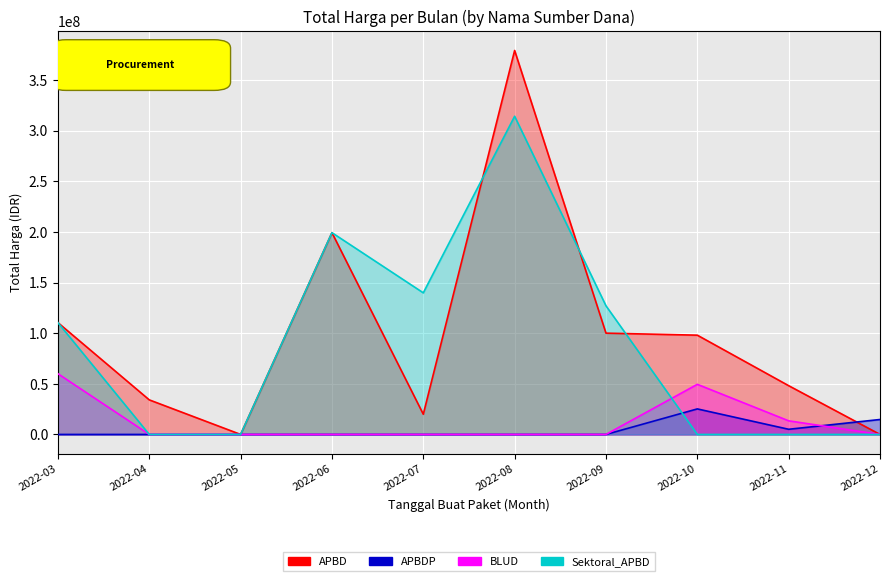

Does the chart display data point markers on the line(s)?

No